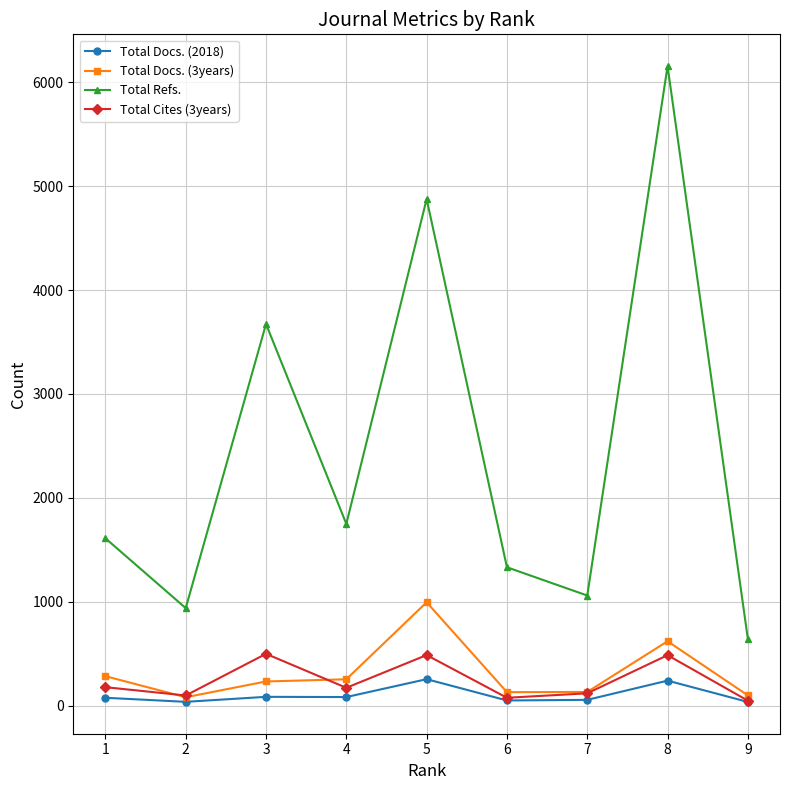

Count the number of categories in the chart.

9